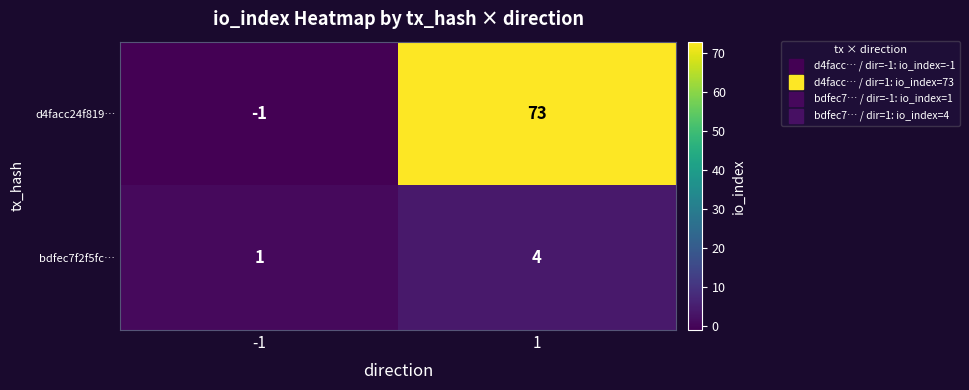

At how many categories does at least one series exceed 57?

1